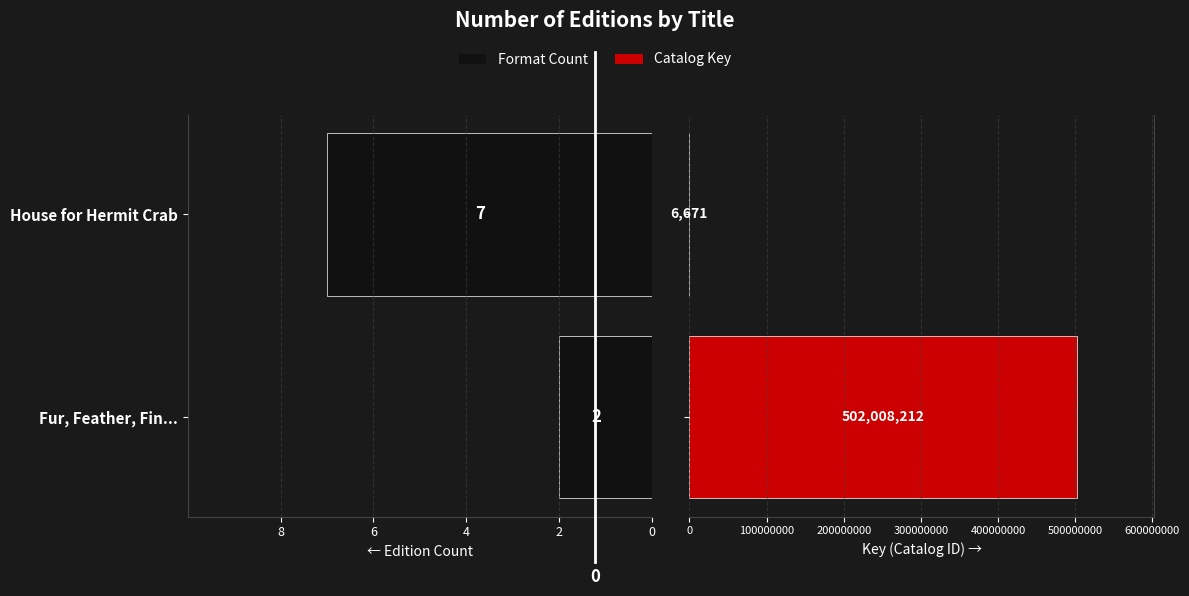

Which series changed the most between Fur, Feather, Fin... and House for Hermit Crab?

Key (Catalog ID)